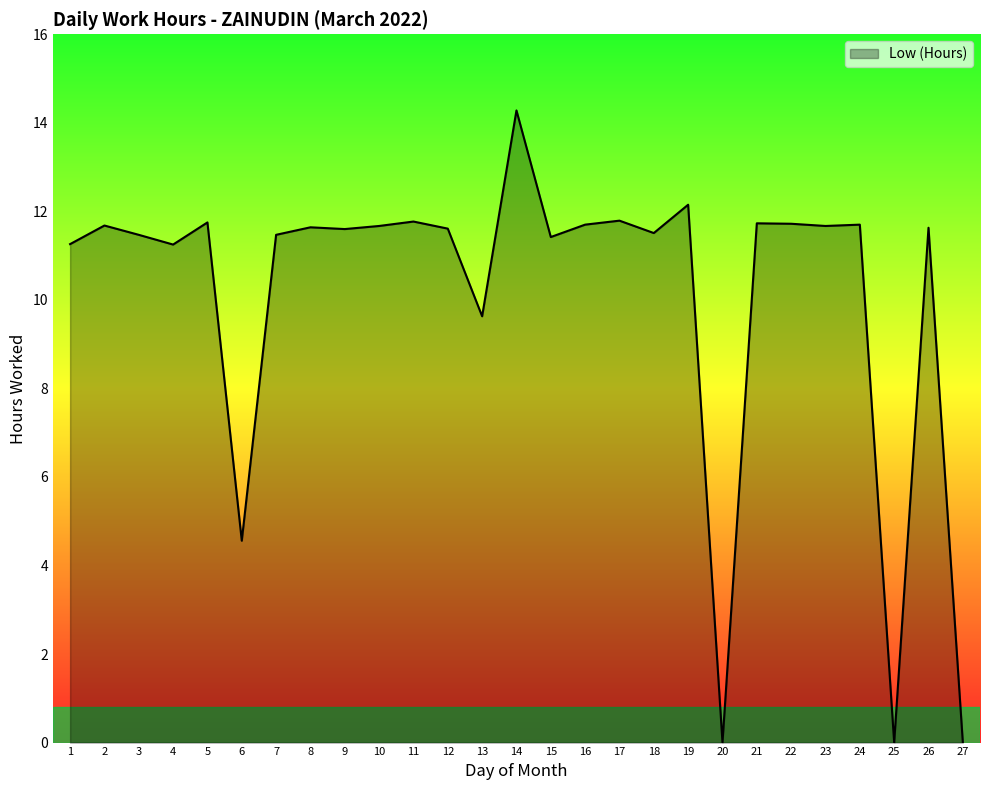

Read the value at 24.

11.7